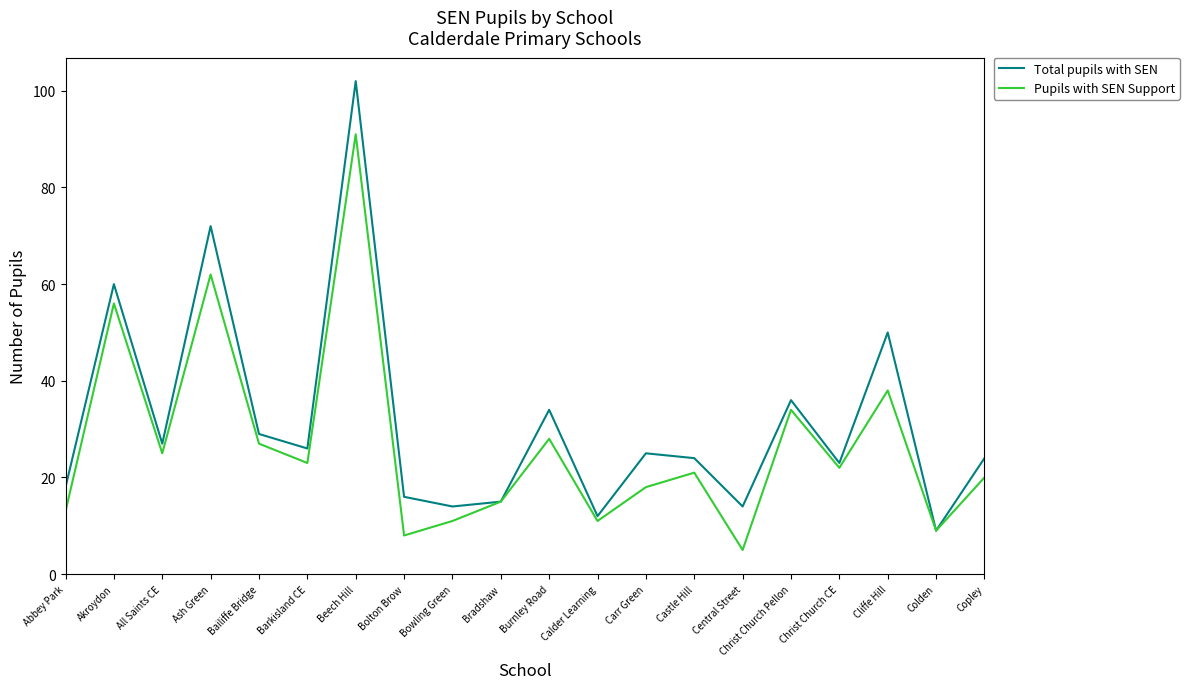

What is the average value of the Pupils with SEN Support series?

27